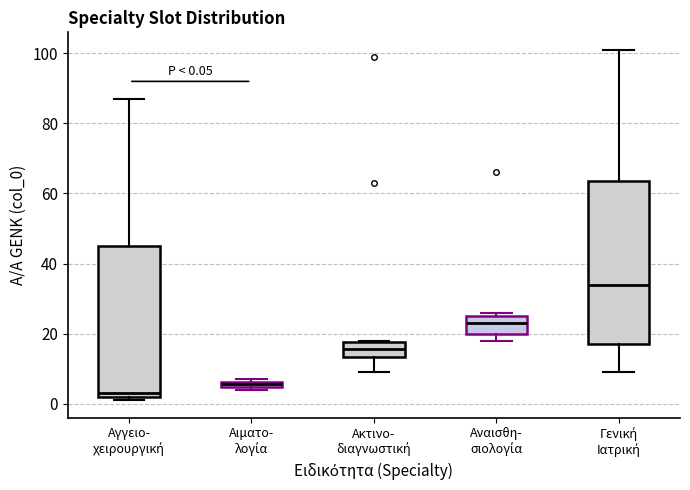

Which box has the highest median line?

Γενική Ιατρική